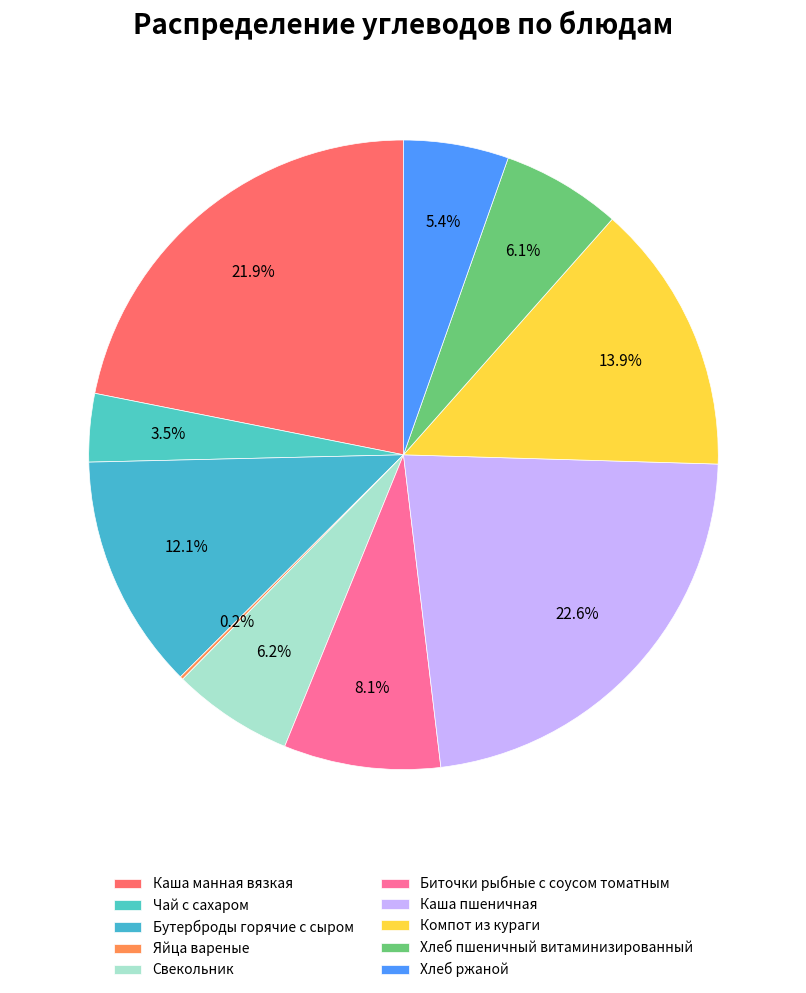

Combined, do Яйца вареные and Хлеб пшеничный витаминизированный account for over 50%?

No